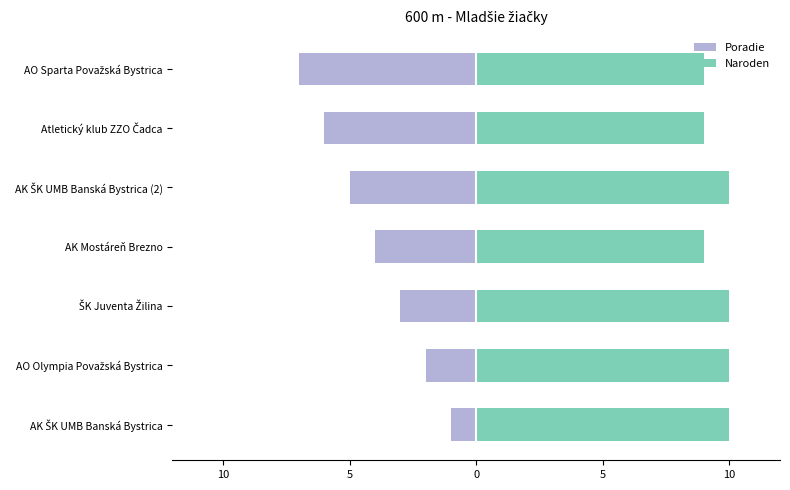

Count the Poradie values in the range -6 to -2.

5